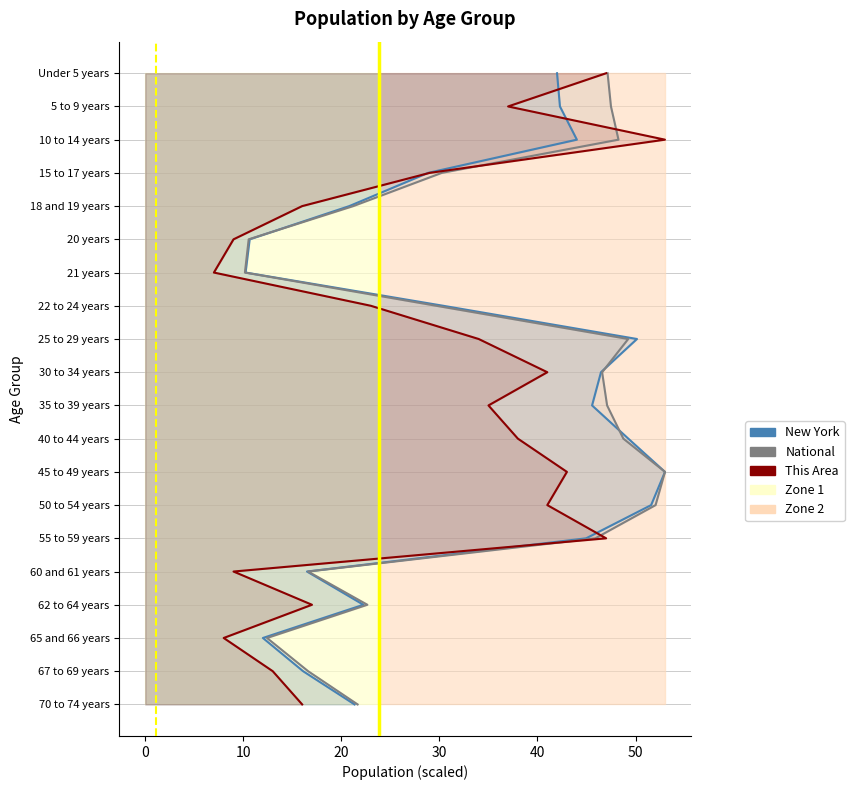

Which series has the largest total across all categories?

New York